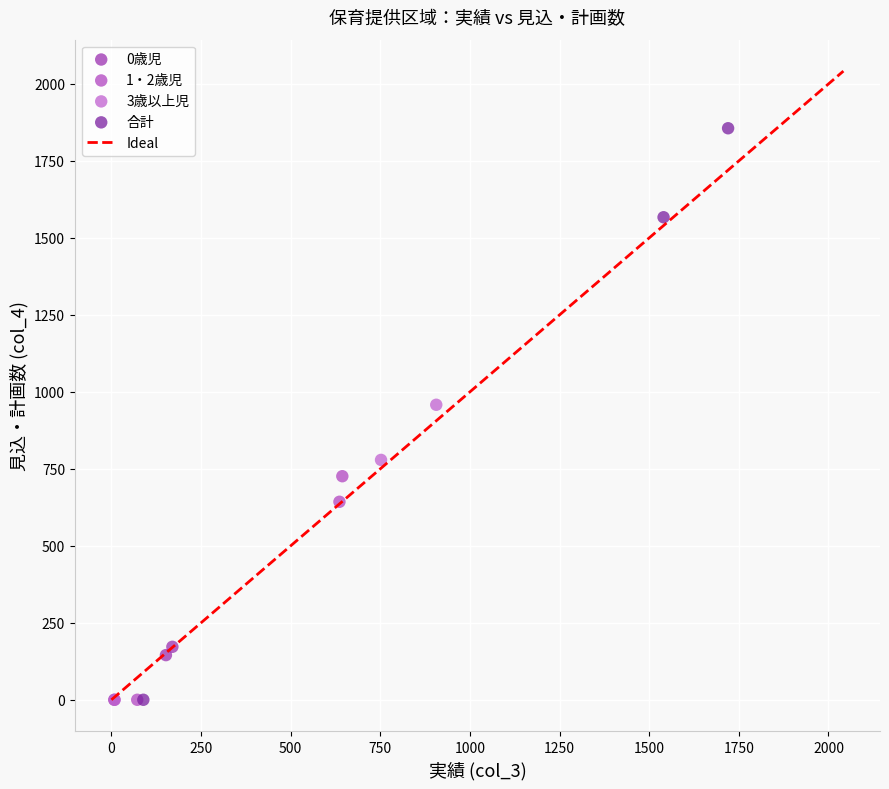

Which series contains the highest Y value?

合計